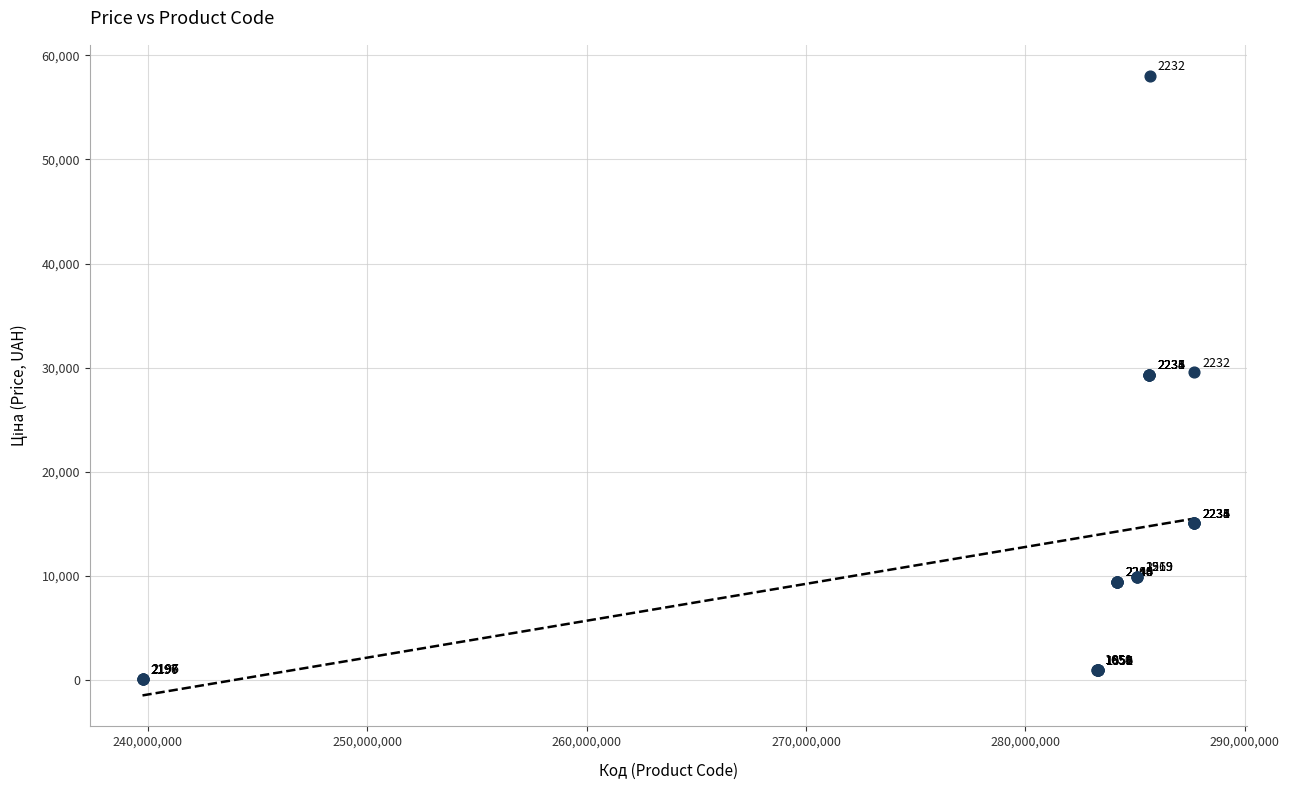

What Y value in the scatter plot is closest to 29046?

29294.9